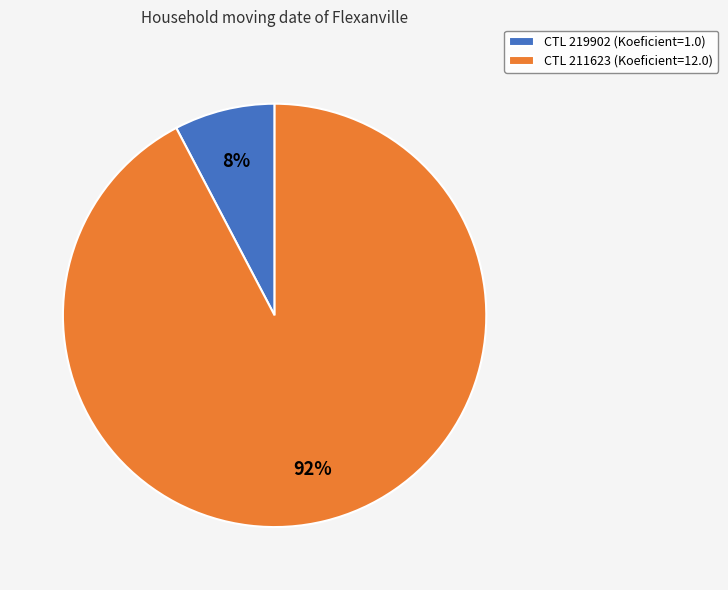

Is the sum of CTL 211623 (Koeficient=12.0) and CTL 219902 (Koeficient=1.0) greater than half?

Yes